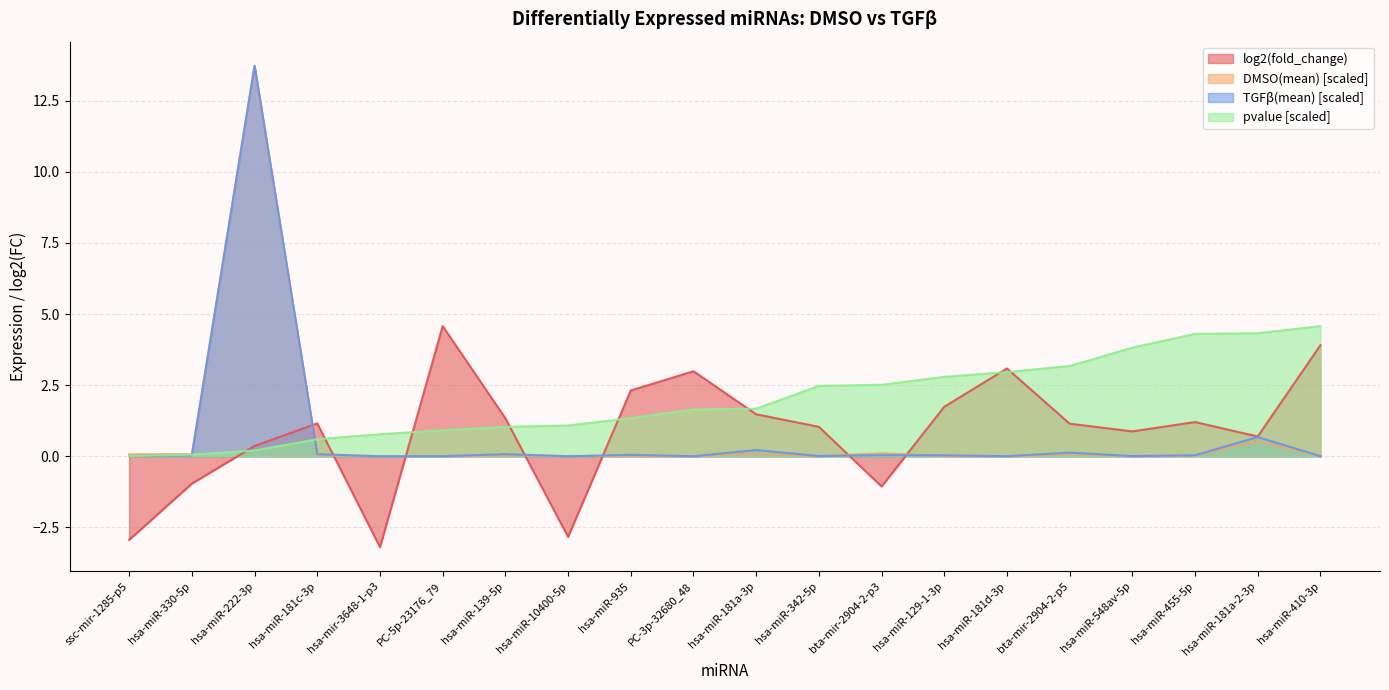

True or false: TGFb(mean) and log2(fold_change) cross at least once.

True